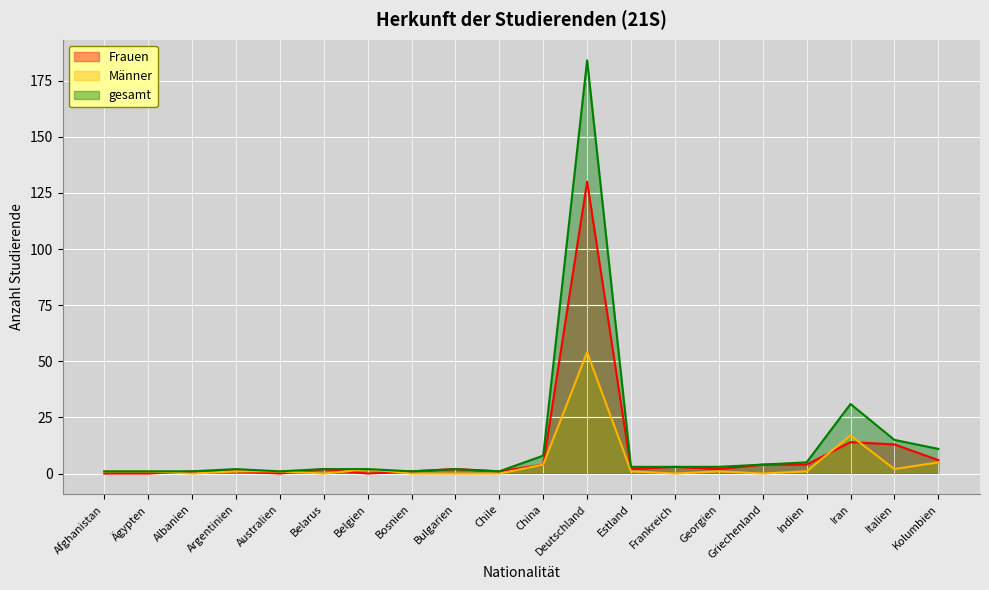

Between Indien and Chile, which is larger?

Indien